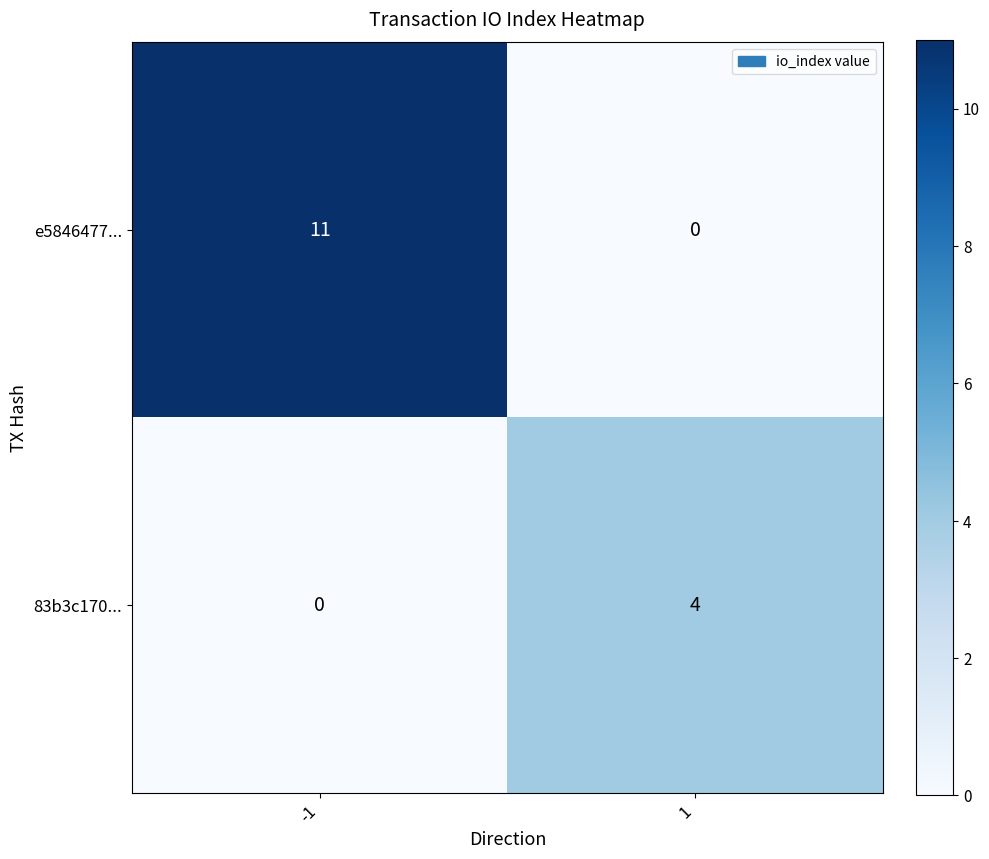

List the series in order of their overall mean, highest first.

e5846477..., 83b3c170...